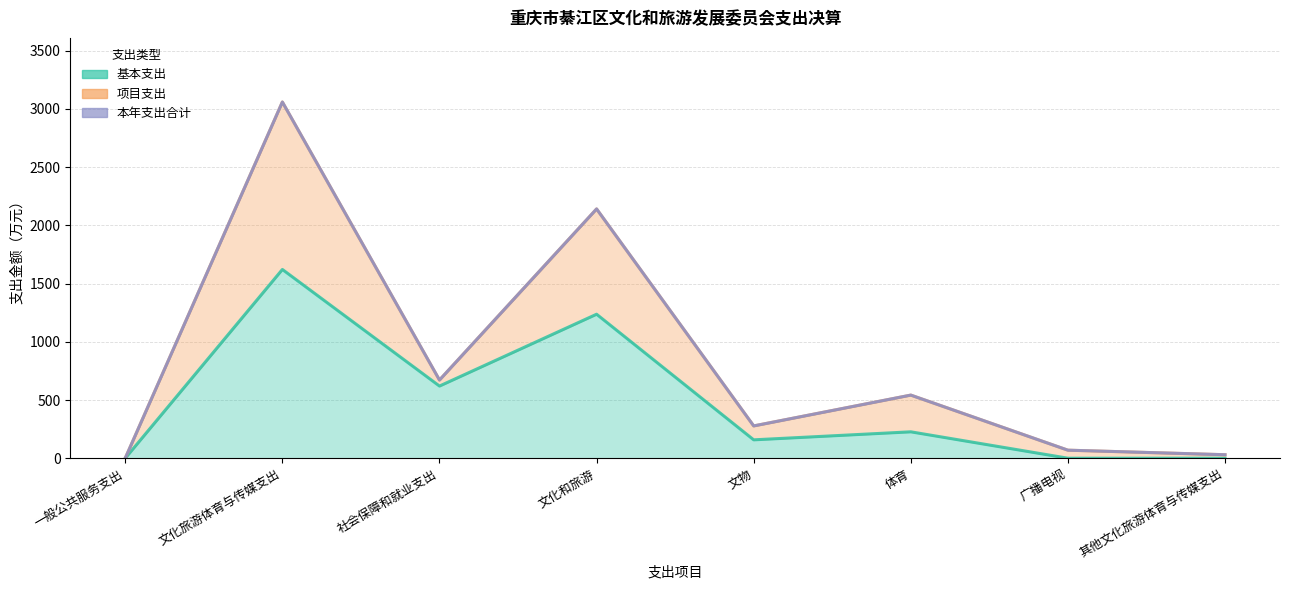

List the labels in order of 本年支出合计 value, largest first.

文化旅游体育与传媒支出, 文化和旅游, 社会保障和就业支出, 体育, 文物, 广播电视, 其他文化旅游体育与传媒支出, 一般公共服务支出